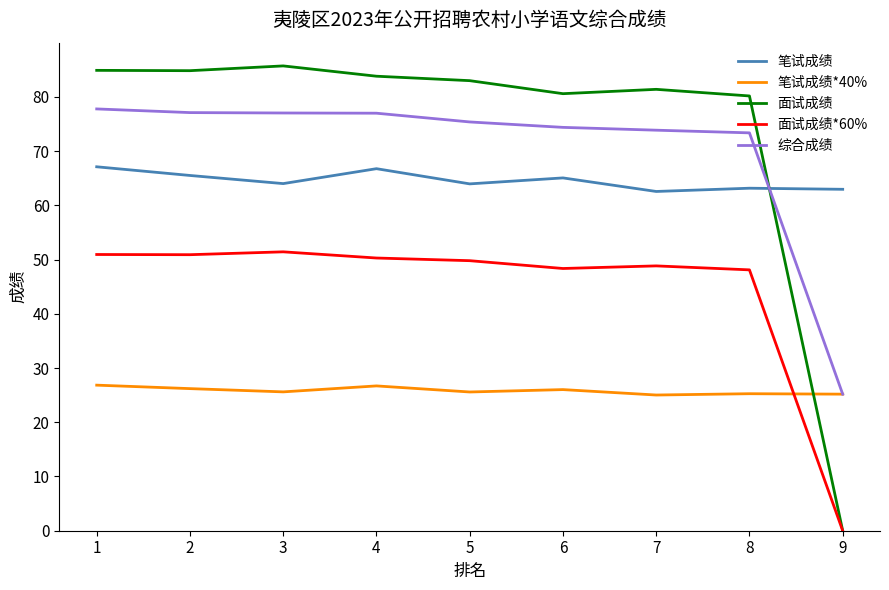

Count the number of data series in this chart.

5